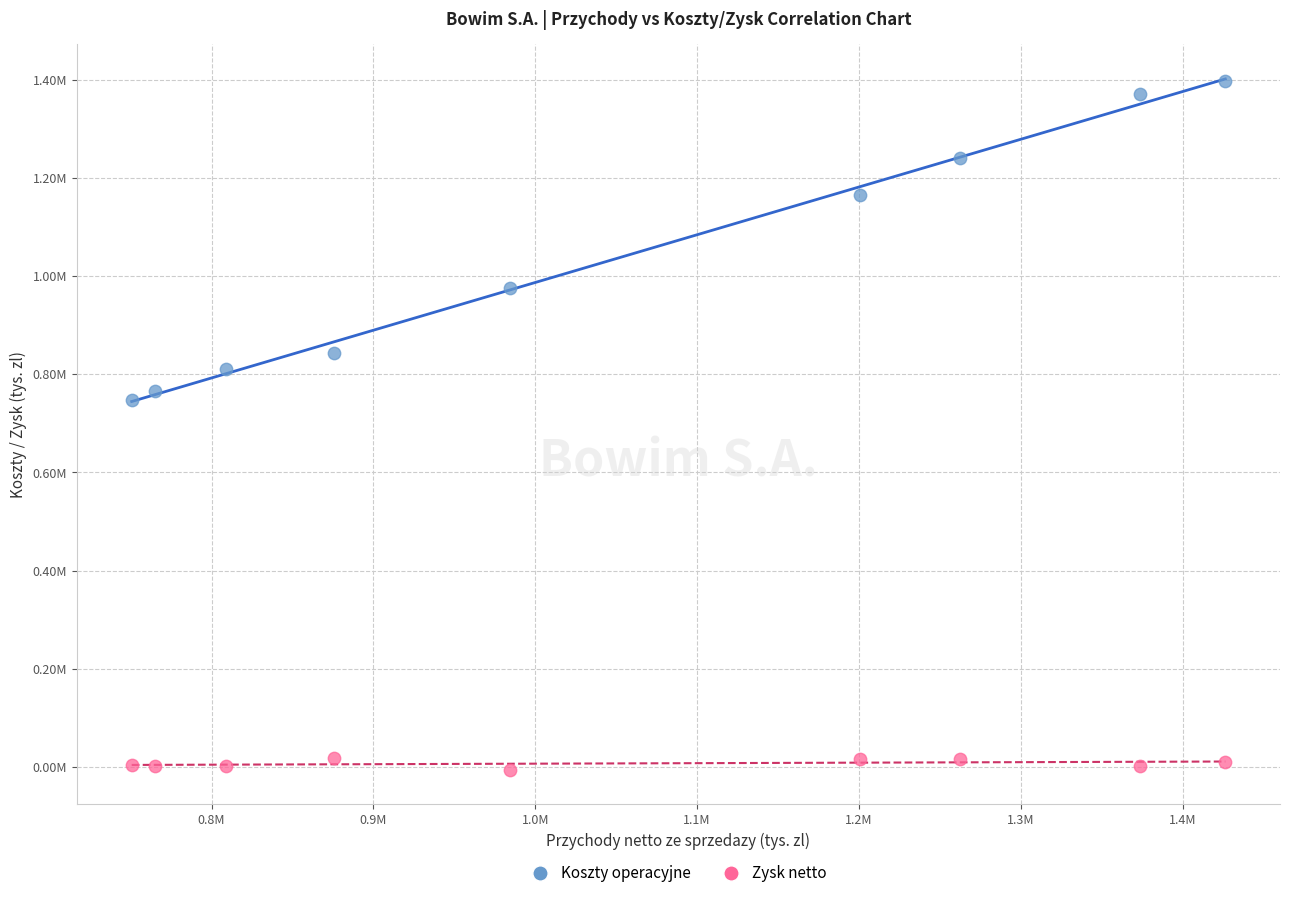

What are all the series names shown in the legend?

Koszty operacyjne, Zysk netto